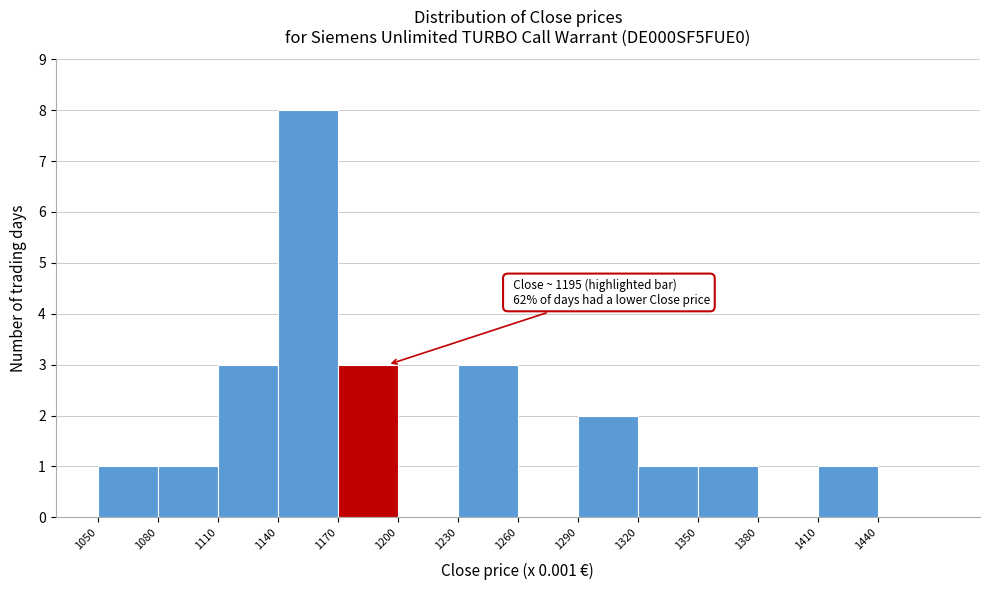

Which range on the x-axis has the tallest bar?

1140 to 1170